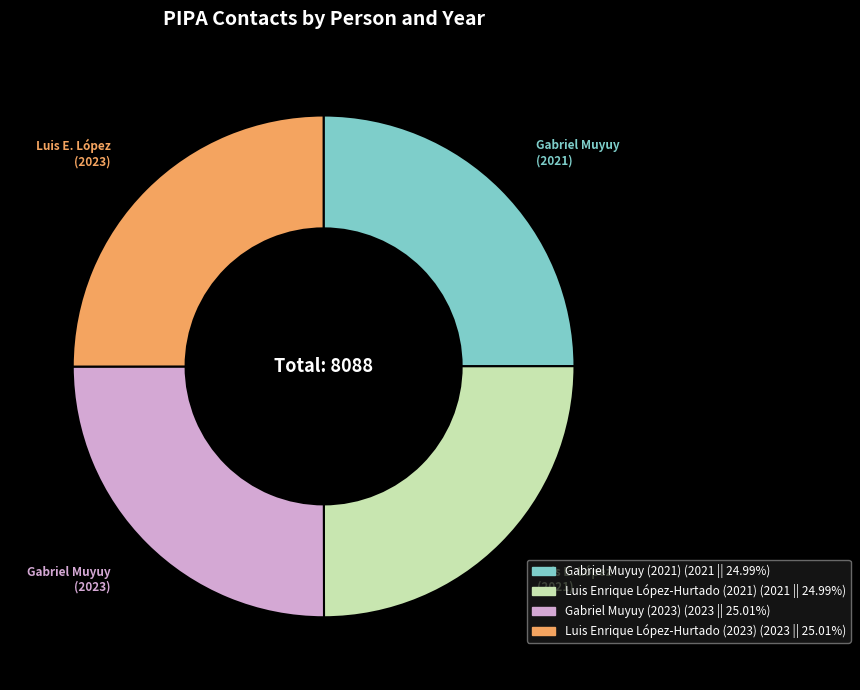

Is there a majority slice in this chart?

No